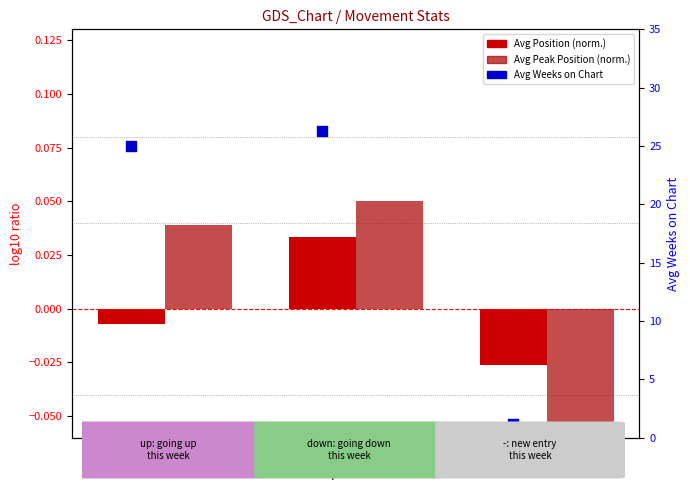

Which series has the largest Y range (max minus min)?

Avg Weeks on Chart